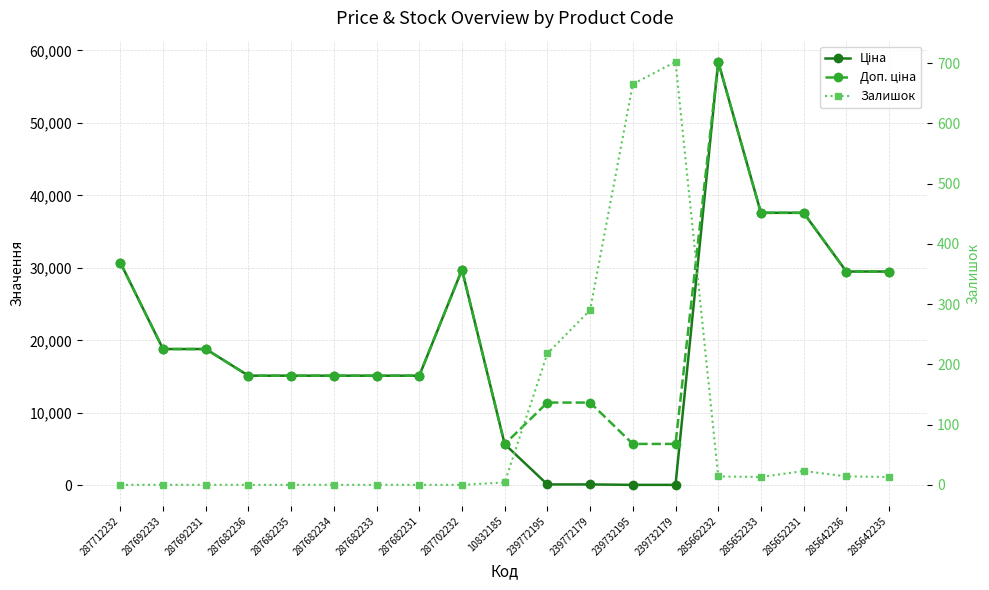

Rank the categories by Ціна value from lowest to highest.

239732195, 239732179, 239772195, 239772179, 10832185, 287682236, 287682235, 287682234, 287682233, 287682231, 287692233, 287692231, 285642236, 285642235, 287702232, 287712232, 285652233, 285652231, 285662232